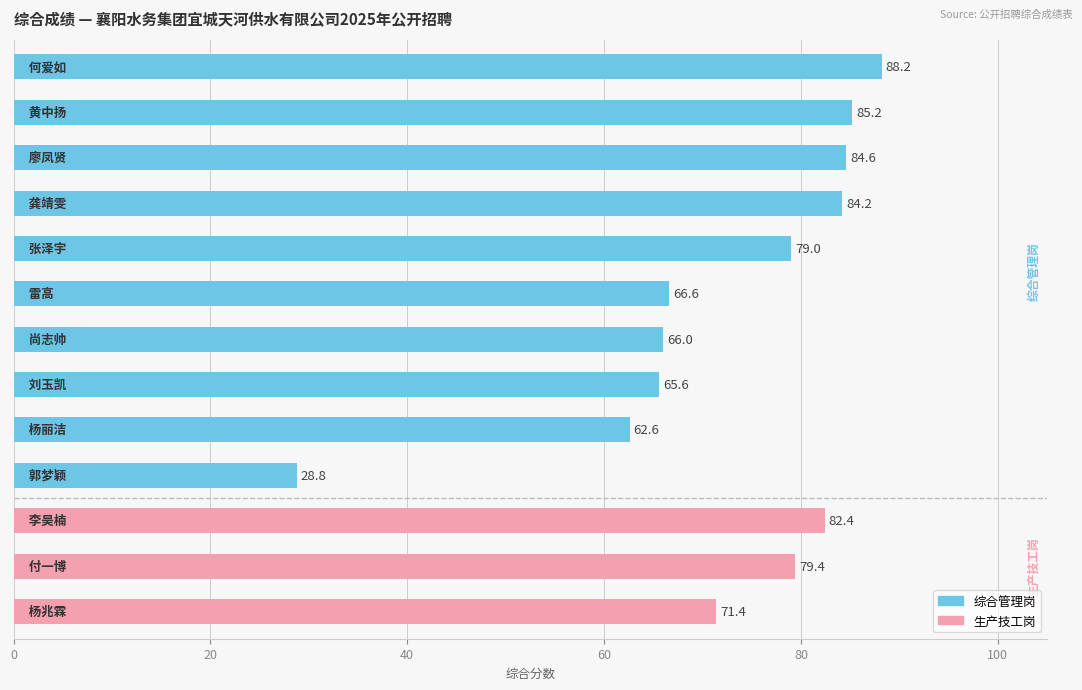

Reading top to bottom, what are all the values shown in this chart?

88.2	85.2	84.6	84.2	79.0	66.6	66.0	65.6	62.6	28.8	82.4	79.4	71.4